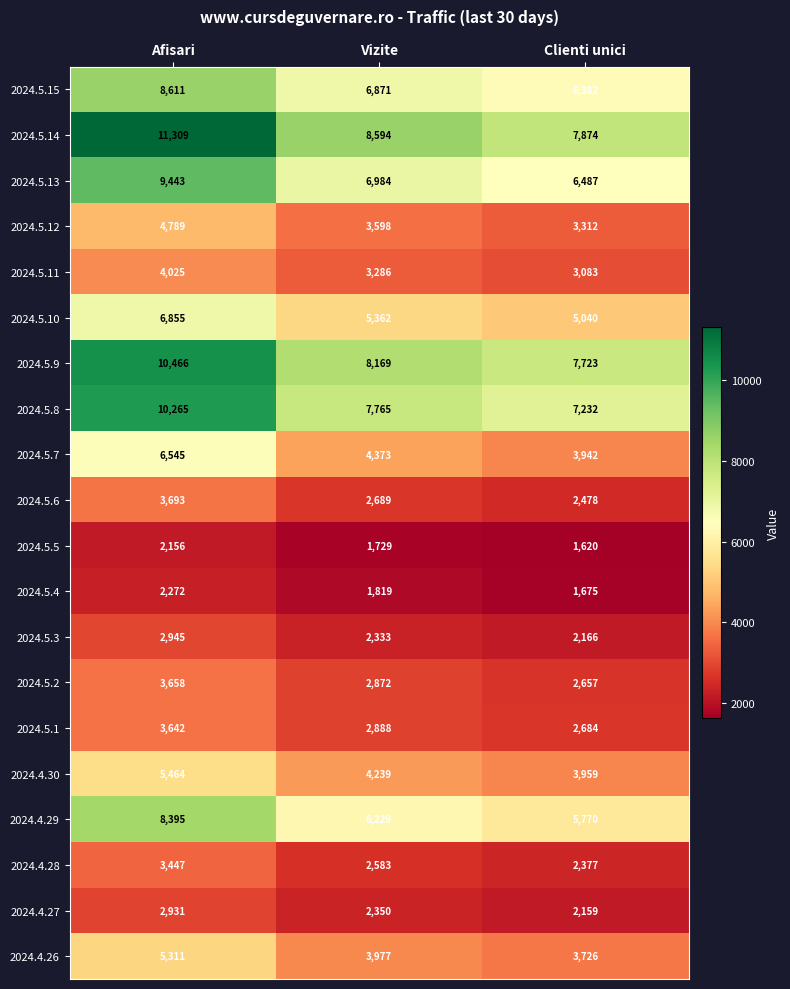

What is the total value across all series at Afisari?

116222